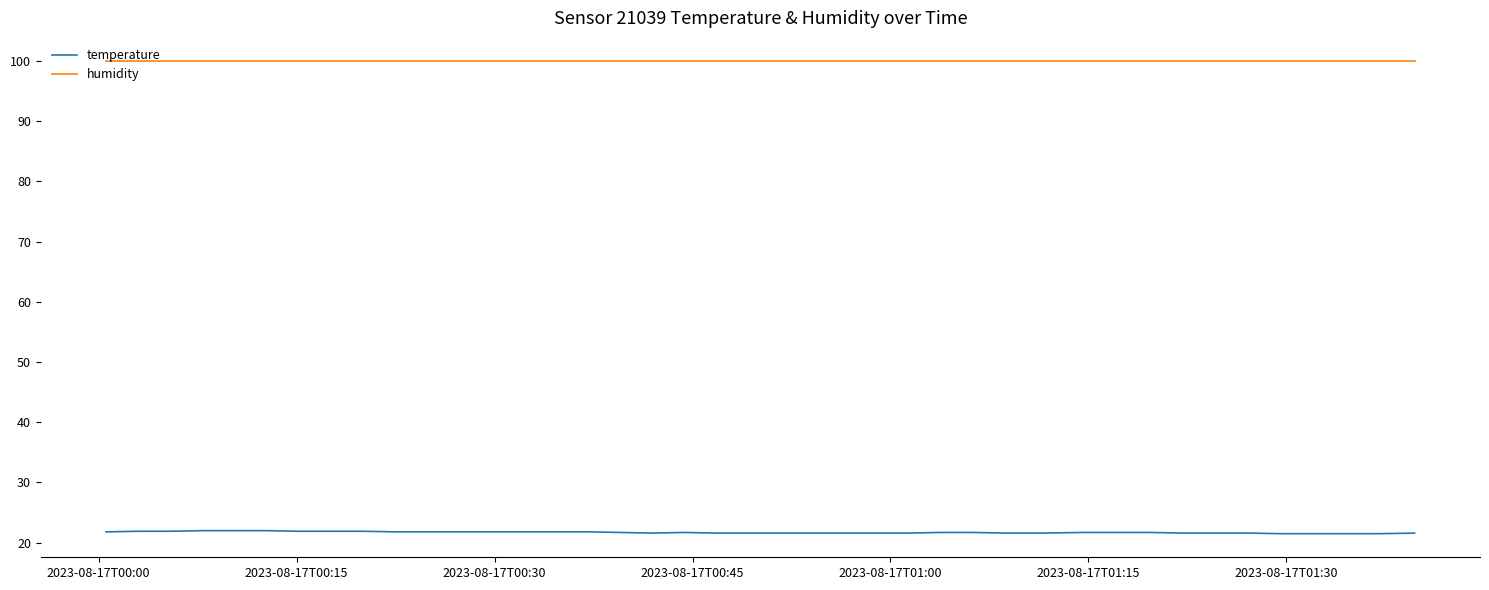

What is the maximum value for temperature?

22.0